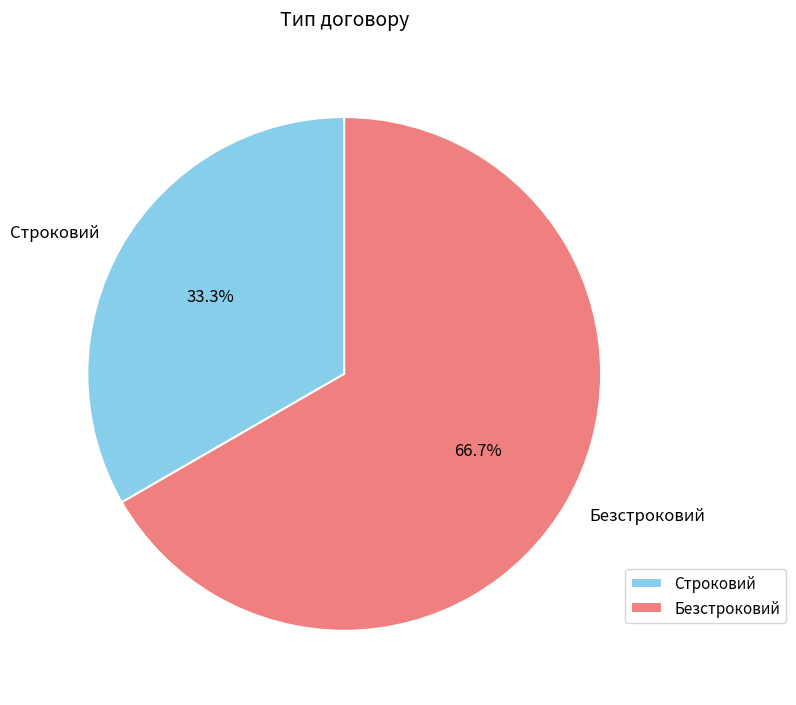

Approximately how many times larger is the value at Строковий compared to Безстроковий?

0.5